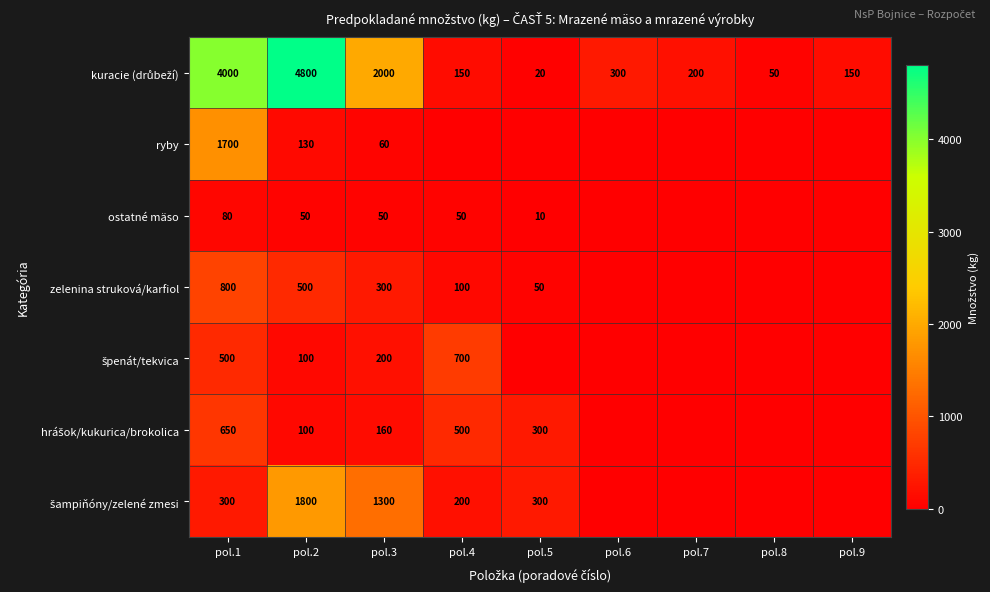

What is the total value across all series at pol.1?

8030